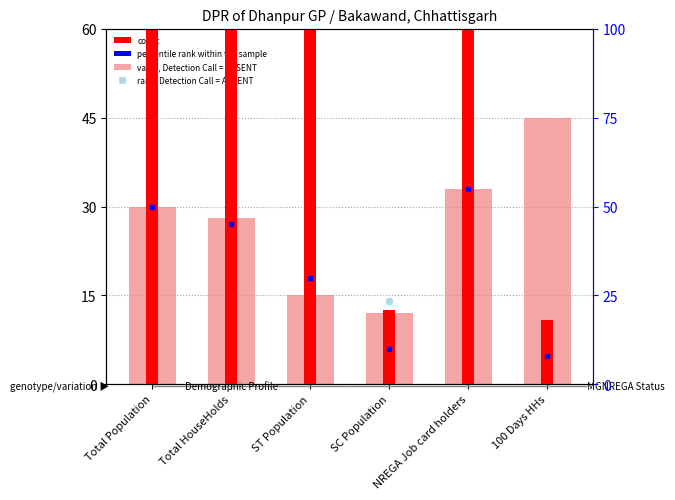

What are all the series names shown in the legend?

value, Detection Call = ABSENT, rank, Detection Call = ABSENT, count, percentile rank within the sample